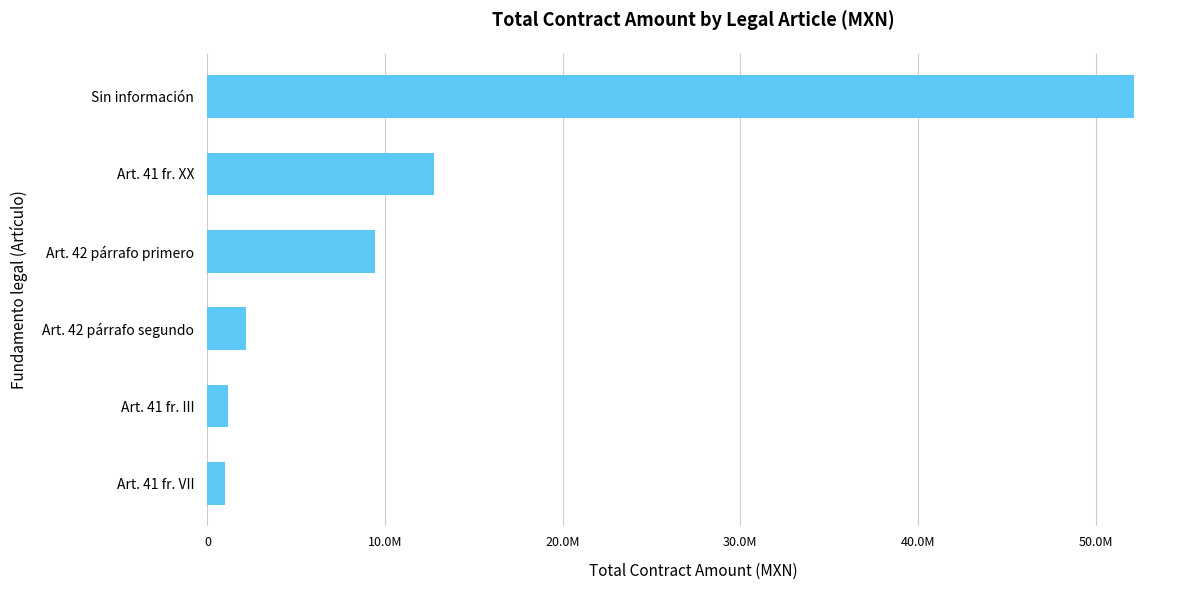

Does the chart contain any negative values?

No